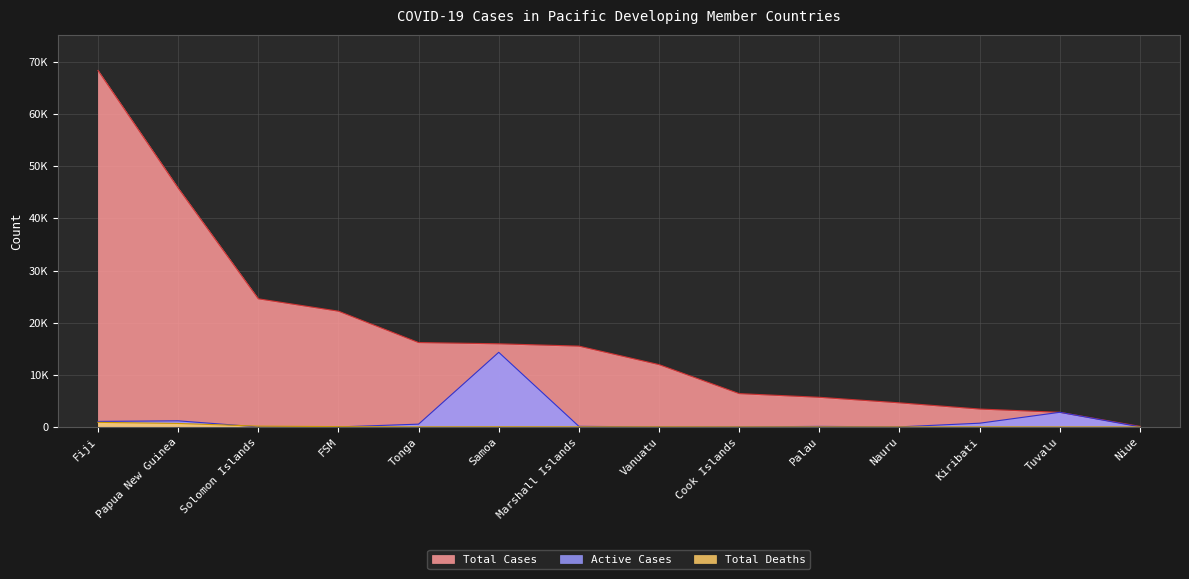

Reading left to right, what are all the values shown in this chart?

Total Cases: Fiji=68375	Papua New Guinea=45819	Solomon Islands=24575	FSM=22203	Tonga=16182	Samoa=15946	Marshall Islands=15501	Vanuatu=11952	Cook Islands=6389	Palau=5684	Nauru=4621	Kiribati=3430	Tuvalu=2805	Niue=107
Active Cases: Fiji=1057	Papua New Guinea=1169	Solomon Islands=0	FSM=0	Tonga=532	Samoa=14312	Marshall Islands=112	Vanuatu=1	Cook Islands=4	Palau=101	Nauru=11	Kiribati=714	Tuvalu=2805	Niue=16
Total Deaths: Fiji=878	Papua New Guinea=668	Solomon Islands=153	FSM=55	Tonga=12	Samoa=29	Marshall Islands=17	Vanuatu=14	Cook Islands=1	Palau=7	Nauru=1	Kiribati=13	Tuvalu=0	Niue=0